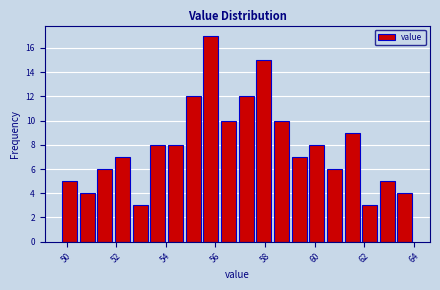

Read against the x-axis, roughly where is the centre of the tallest bar?

55.8